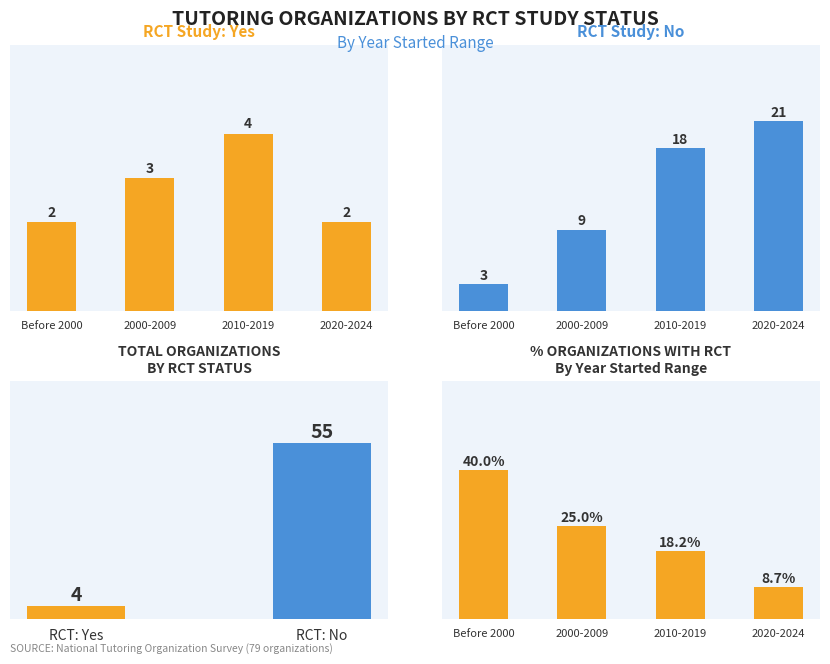

List the labels in order of RCT: Yes value, smallest first.

Before 2000, 2020-2024, 2000-2009, 2010-2019